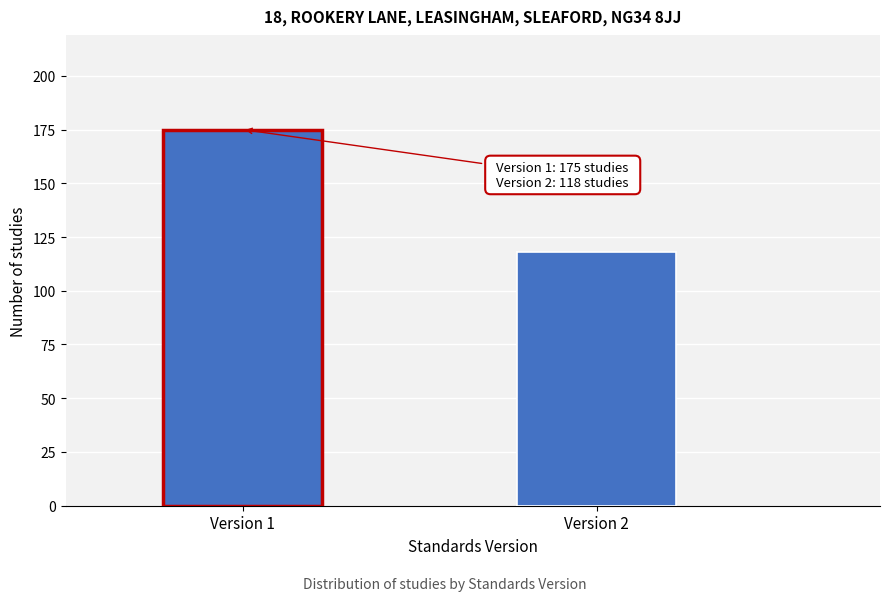

Reading left to right, extract all data points from this chart.

175	118